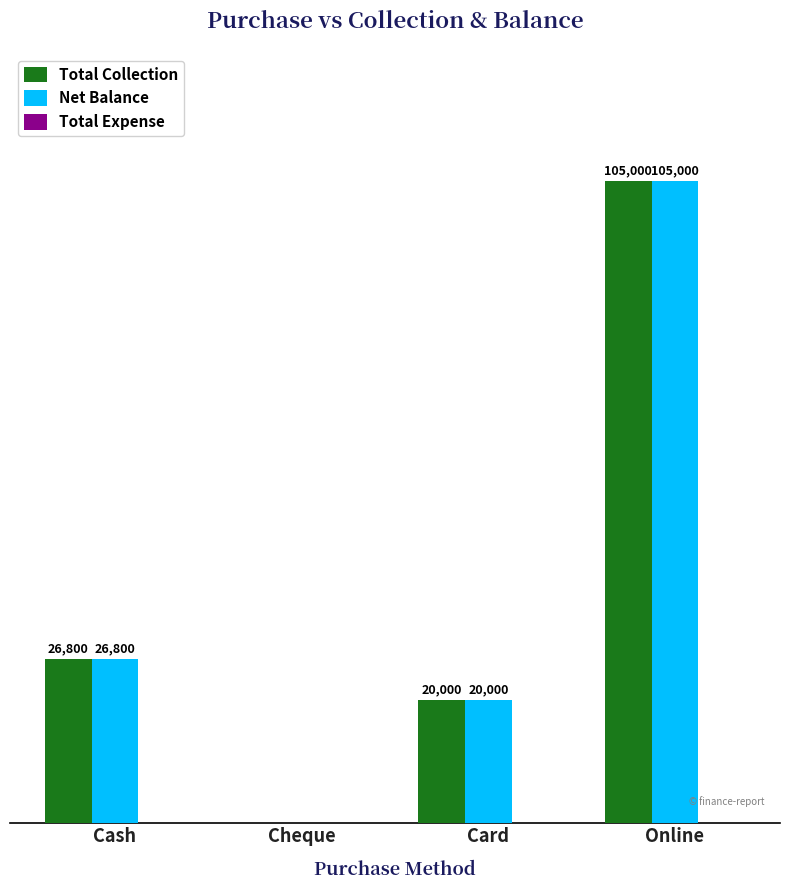

At which category is the sum across all series the highest?

Online